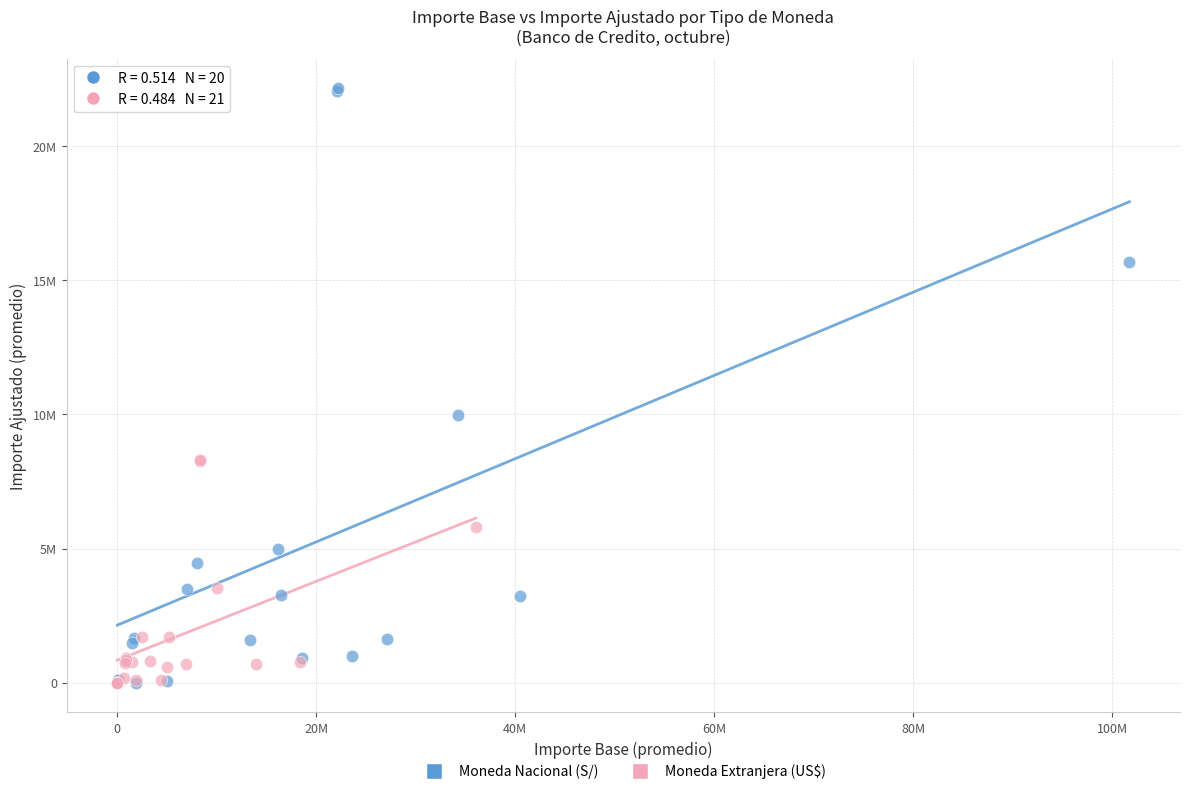

Which series reaches the maximum Y coordinate?

Moneda Nacional (S/)